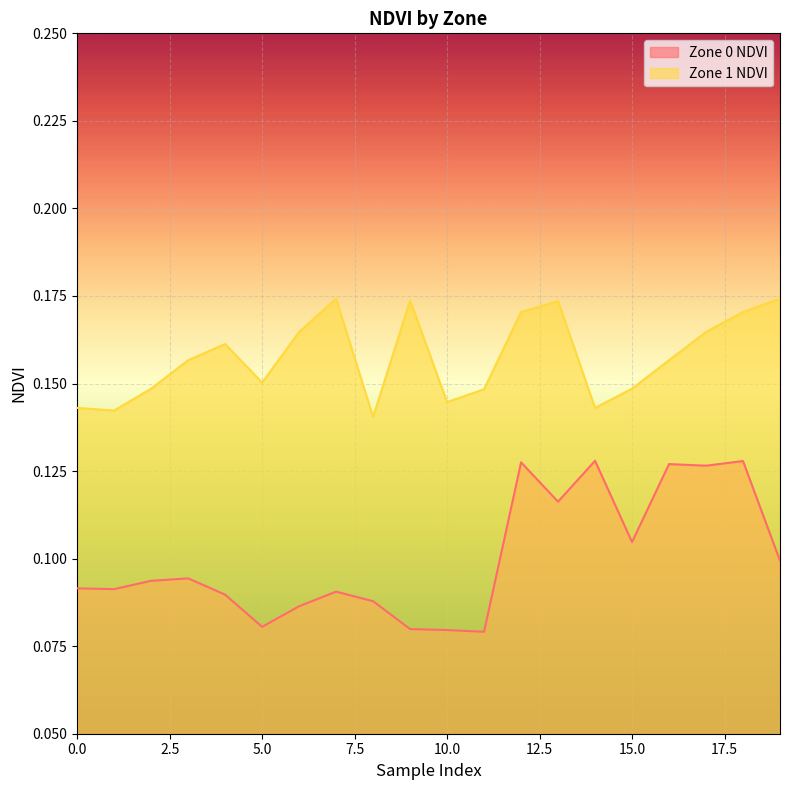

At how many categories does at least one series exceed 0?

20